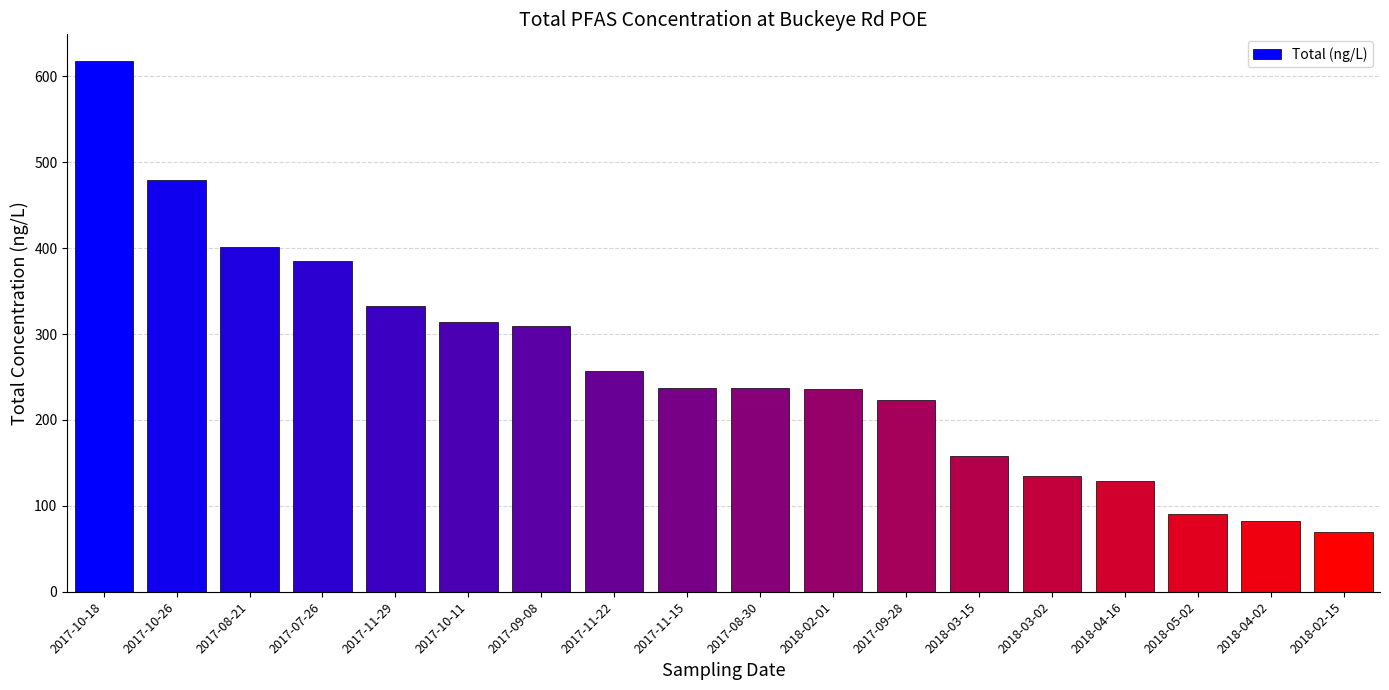

Which label corresponds to the largest value in the chart?

2017-10-18